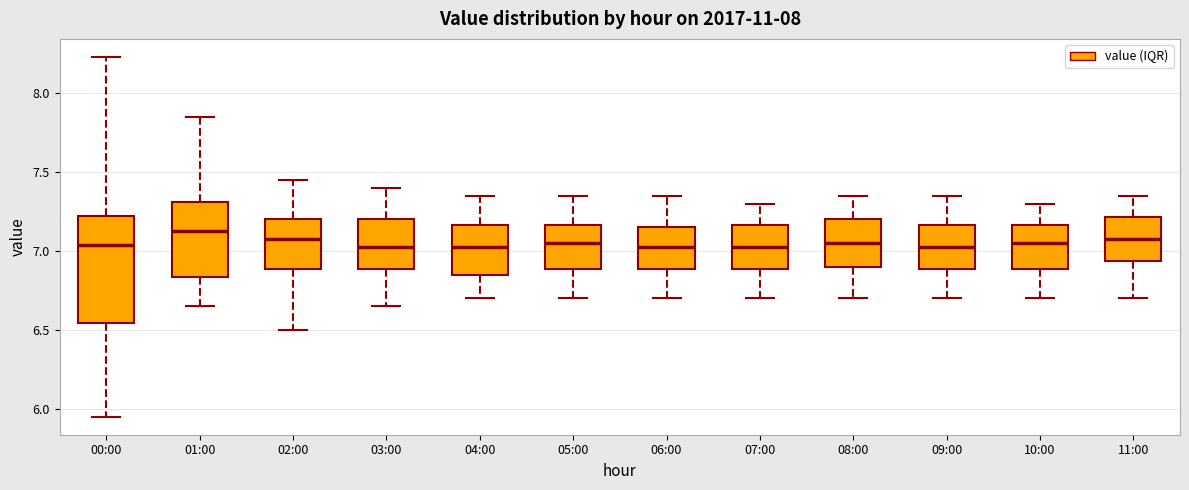

Reading left to right, transcribe this box plot: for each box, give where its median line is, the range the box spans, and where its two whiskers end, as read against the y-axis. The values are not printed on the chart, so give them approximately, as read against the axis.

00:00: median 7.05, box 6.55 to 7.20, whiskers 5.95 to 8.25
01:00: median 7.15, box 6.85 to 7.30, whiskers 6.65 to 7.85
02:00: median 7.10, box 6.90 to 7.20, whiskers 6.50 to 7.45
03:00: median 7.05, box 6.90 to 7.20, whiskers 6.65 to 7.40
04:00: median 7.05, box 6.85 to 7.15, whiskers 6.70 to 7.35
05:00: median 7.05, box 6.90 to 7.15, whiskers 6.70 to 7.35
06:00: median 7.05, box 6.90 to 7.15, whiskers 6.70 to 7.35
07:00: median 7.05, box 6.90 to 7.15, whiskers 6.70 to 7.30
08:00: median 7.05, box 6.90 to 7.20, whiskers 6.70 to 7.35
09:00: median 7.05, box 6.90 to 7.15, whiskers 6.70 to 7.35
10:00: median 7.05, box 6.90 to 7.15, whiskers 6.70 to 7.30
11:00: median 7.10, box 6.95 to 7.20, whiskers 6.70 to 7.35